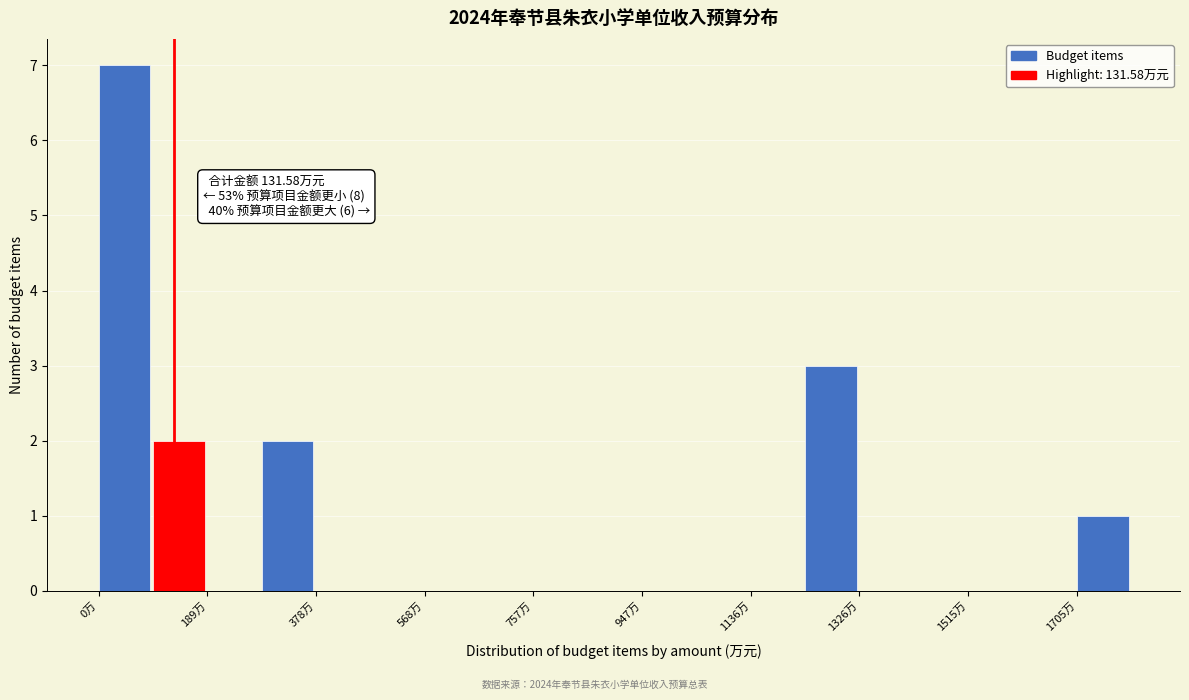

Which range on the x-axis has the tallest bar?

0 to 100